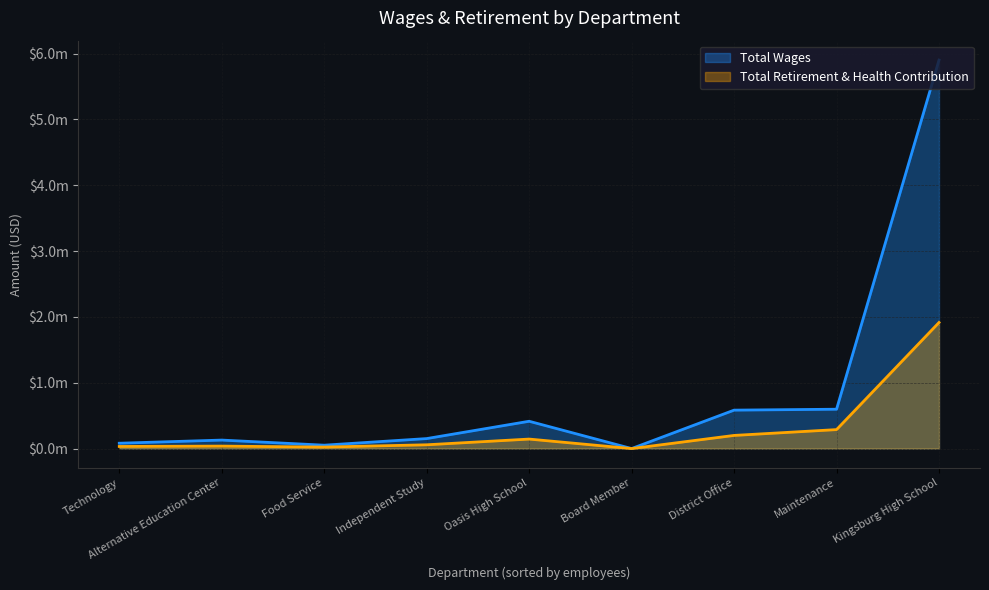

What is the difference between the Total Wages values at Independent Study and Board Member?

151563